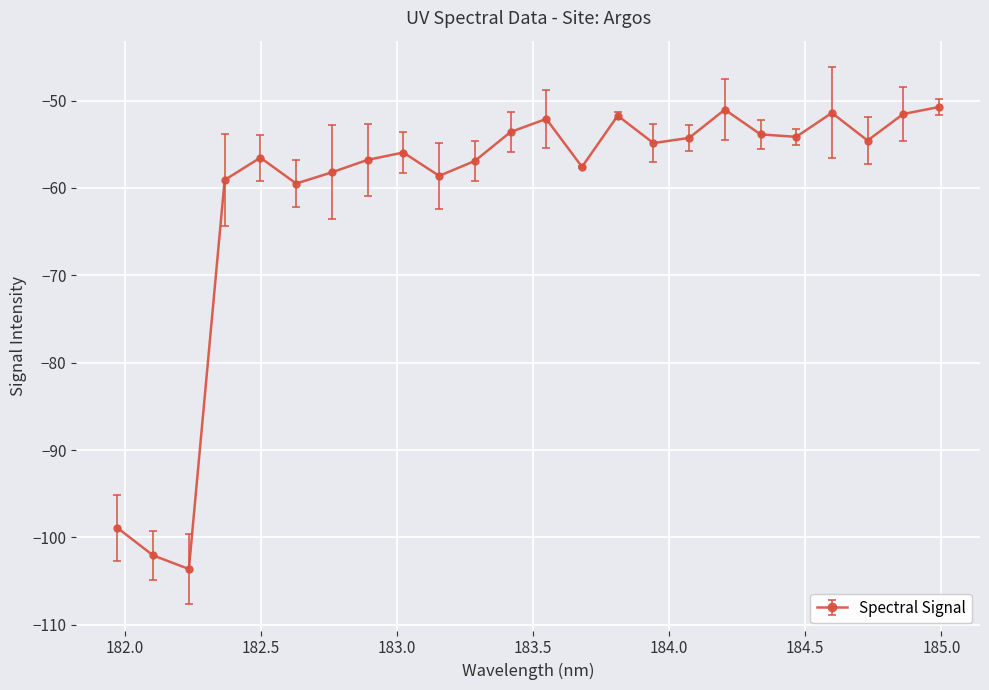

What is the average value?

-60.7